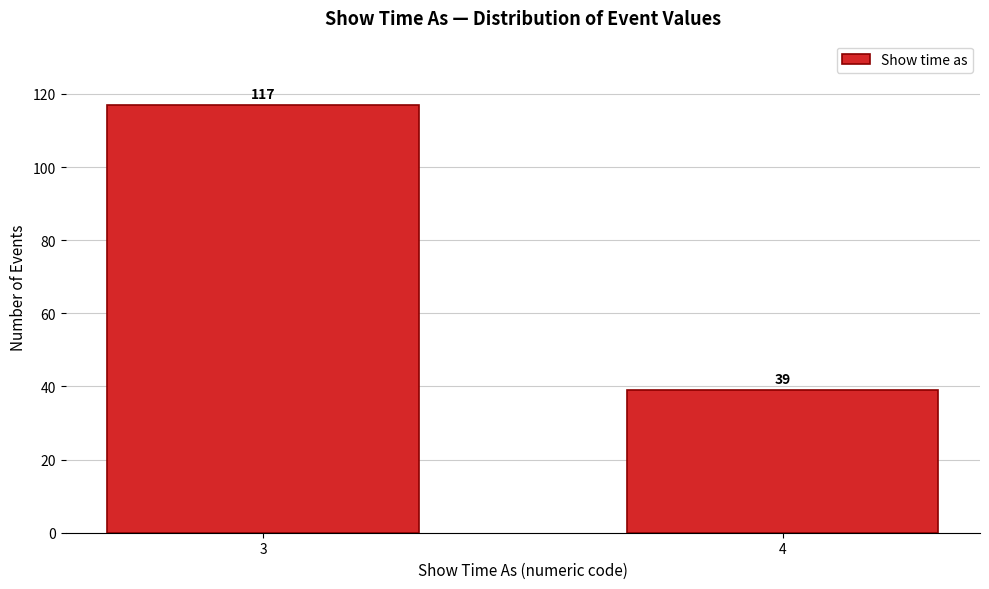

Reading left to right, extract all data points from this chart.

117	39